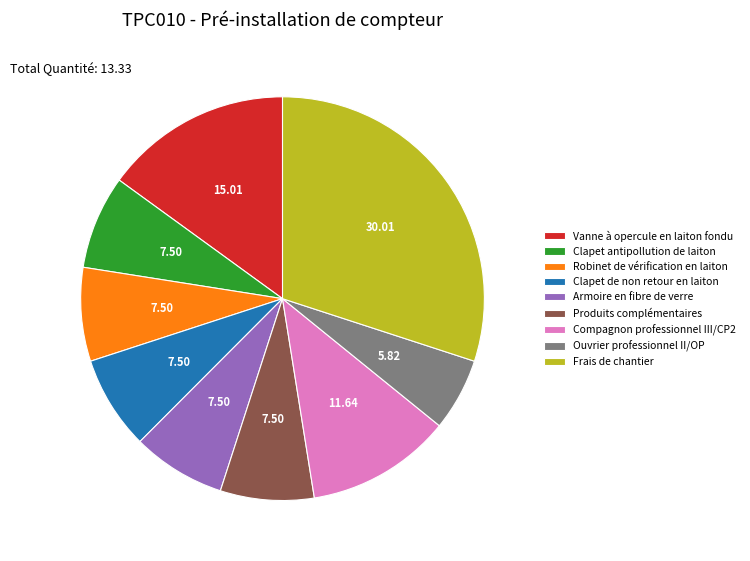

Is the sum of Produits complémentaires and Ouvrier professionnel II/OP greater than half?

No